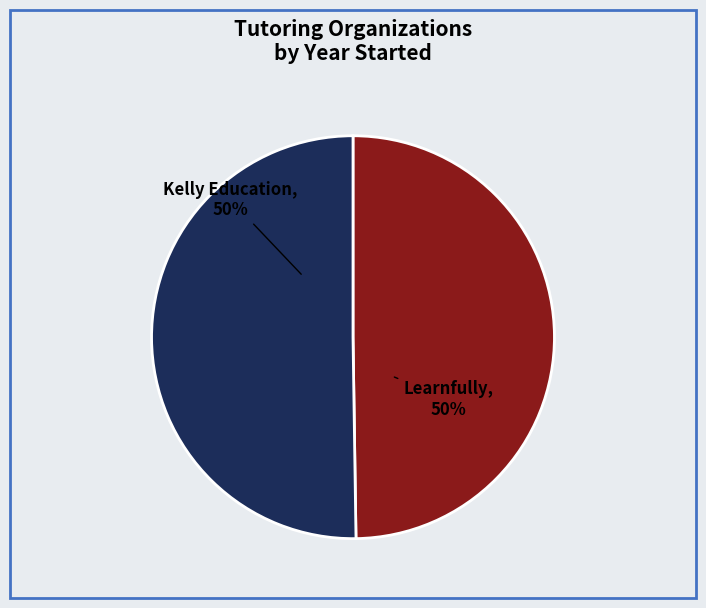

Combined, do Learnfully and Kelly Education account for over 50%?

Yes